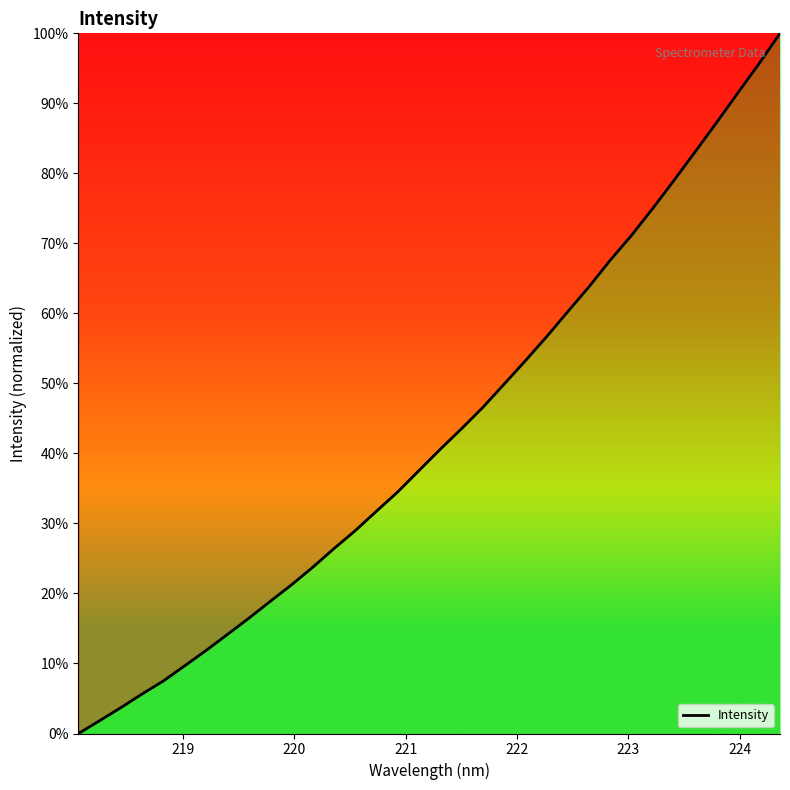

What is the greatest value displayed?

100.0